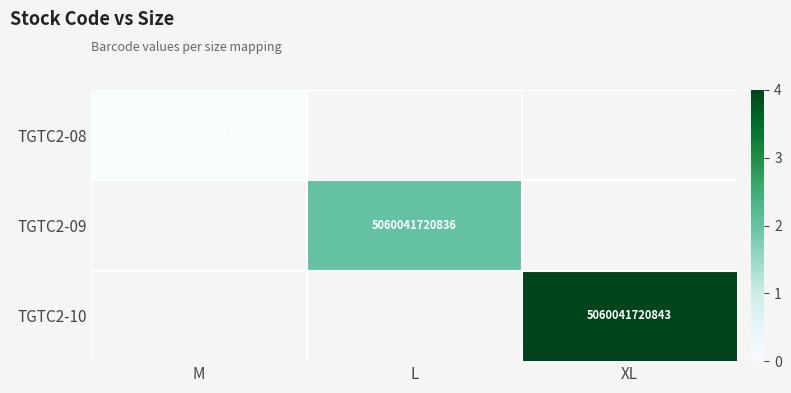

The value of TGTC2-09 at L is 5060041720836. True or false?

True